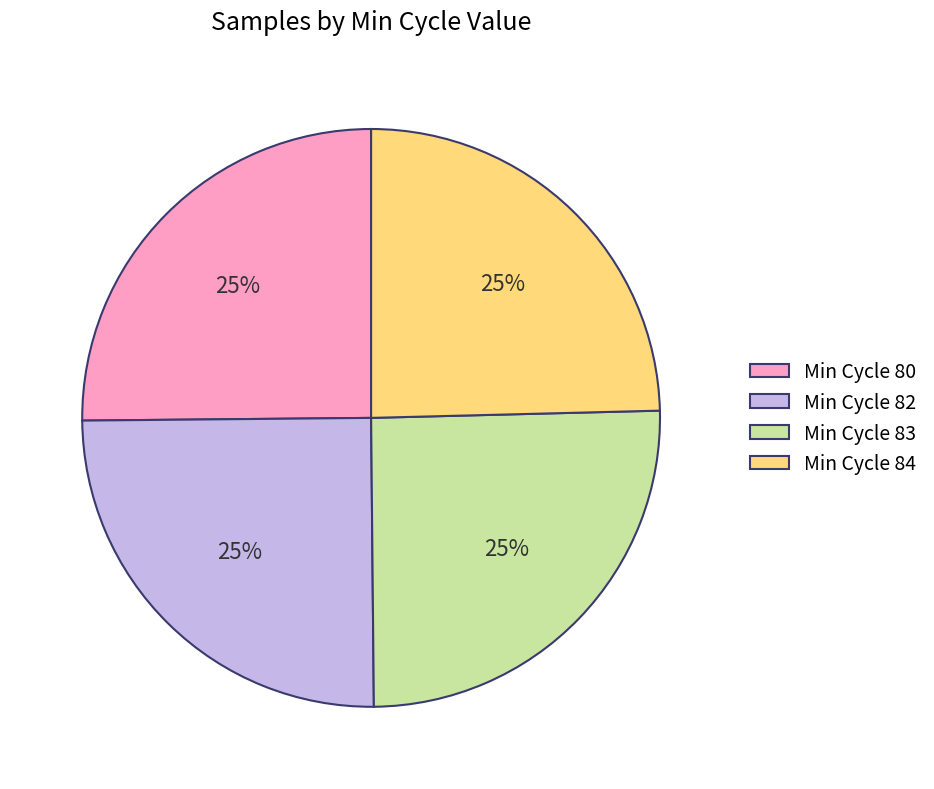

Is there a majority slice in this chart?

No